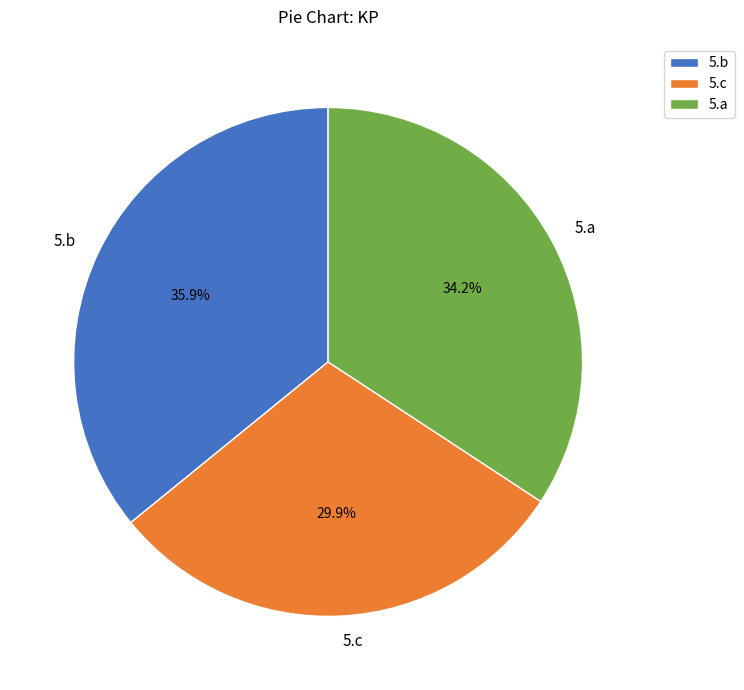

Rank the categories by value from highest to lowest.

5.b, 5.a, 5.c